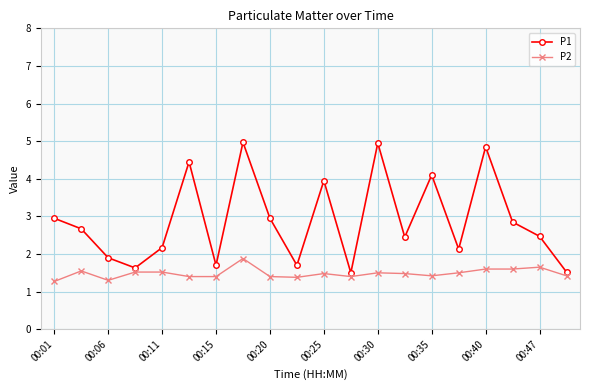

What are all the series names shown in the legend?

P1, P2